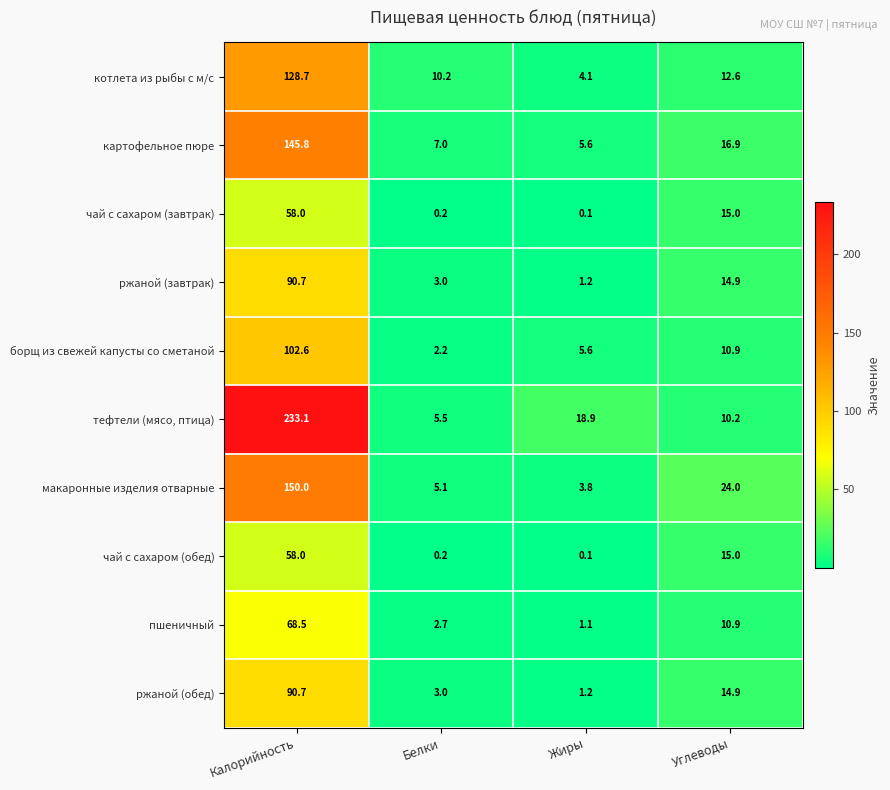

List the labels in order of котлета из рыбы с м/с value, largest first.

Калорийность, Углеводы, Белки, Жиры